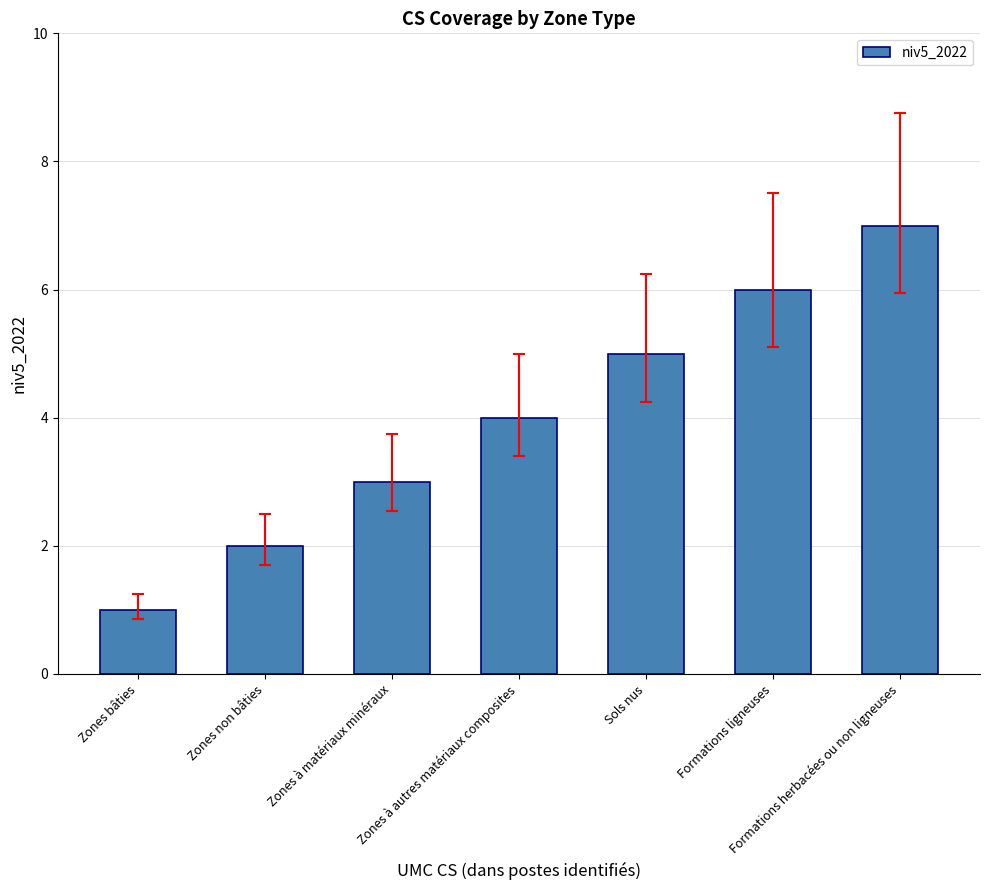

What is the label of the 6th bar from the right?

Zones non bâties